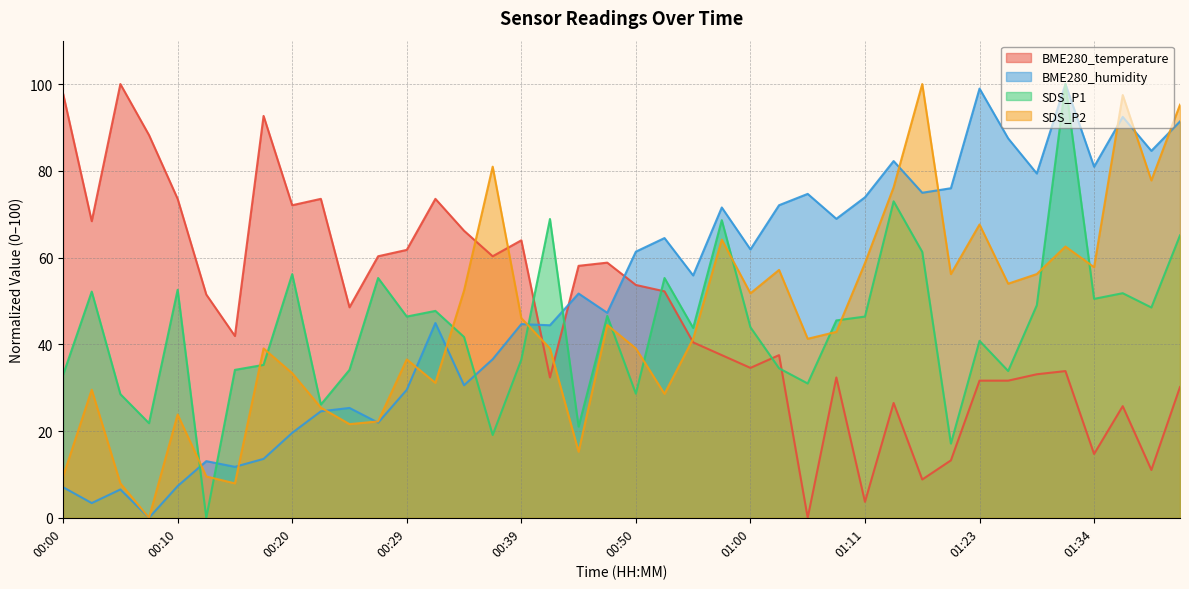

What is the total value across all series at 00:29?

174.2